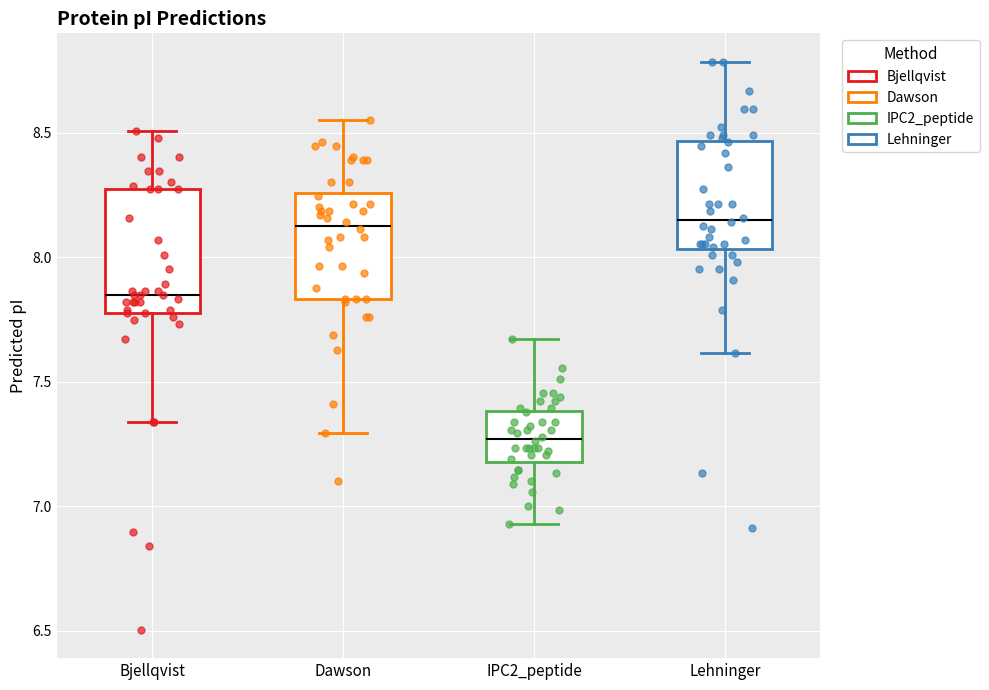

Reading left to right, read every box against the y-axis: the position of its median line, the range the box covers, and the ends of its whiskers. The values are not printed on the chart, so give them approximately, as read against the axis.

Bjellqvist: median 7.85, box 7.80 to 8.25, whiskers 7.35 to 8.50
Dawson: median 8.15, box 7.85 to 8.25, whiskers 7.30 to 8.55
IPC2_peptide: median 7.25, box 7.20 to 7.40, whiskers 6.95 to 7.65
Lehninger: median 8.15, box 8.05 to 8.45, whiskers 7.60 to 8.80